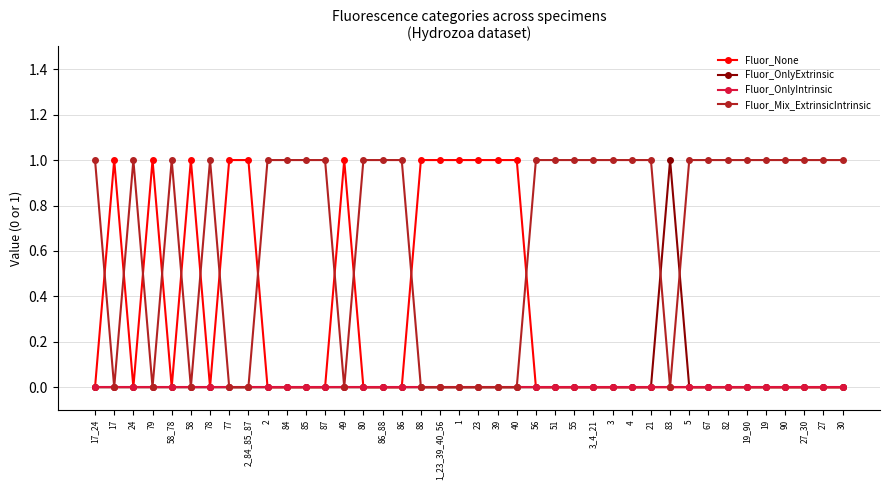

What is the value of the Fluor_Mix_ExtrinsicIntrinsic point at the 11th from the left?

1